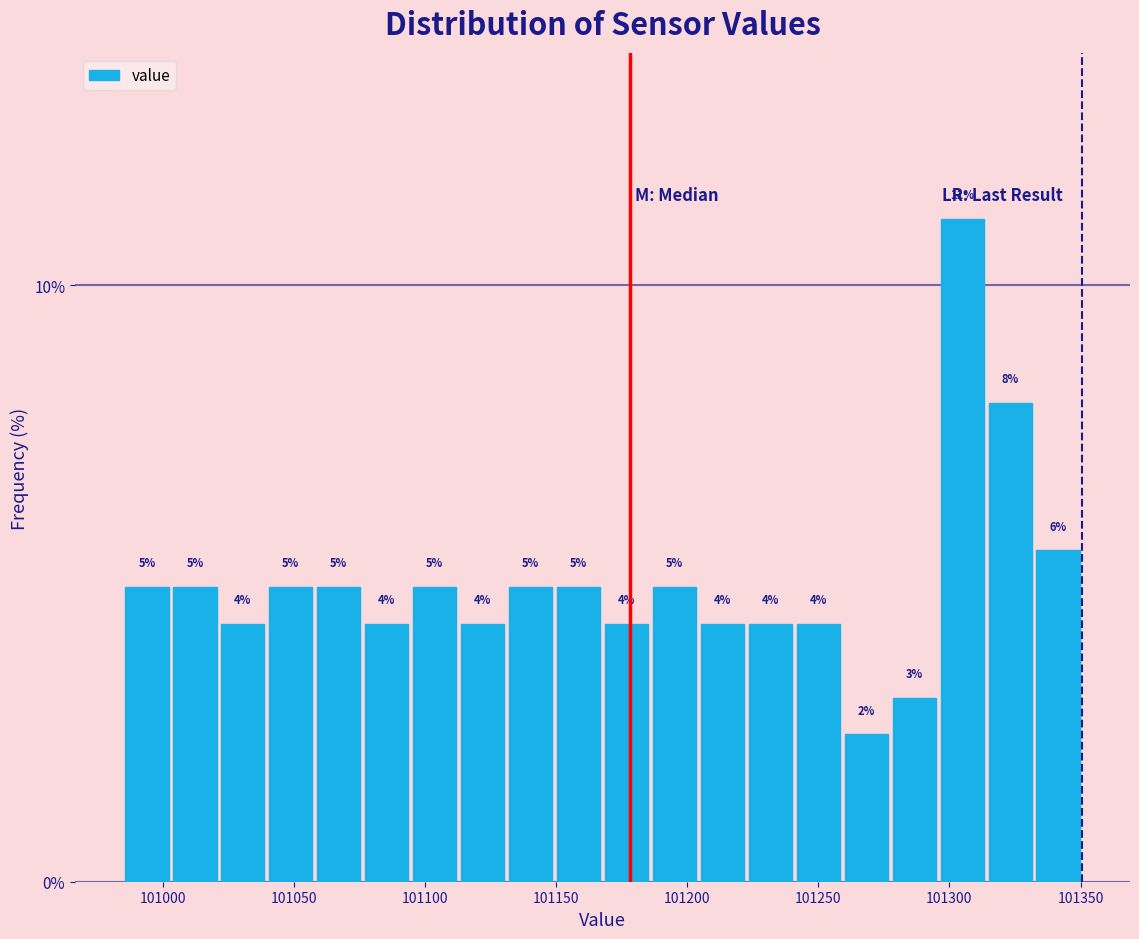

Read against the x-axis, roughly where is the centre of the tallest bar?

101305